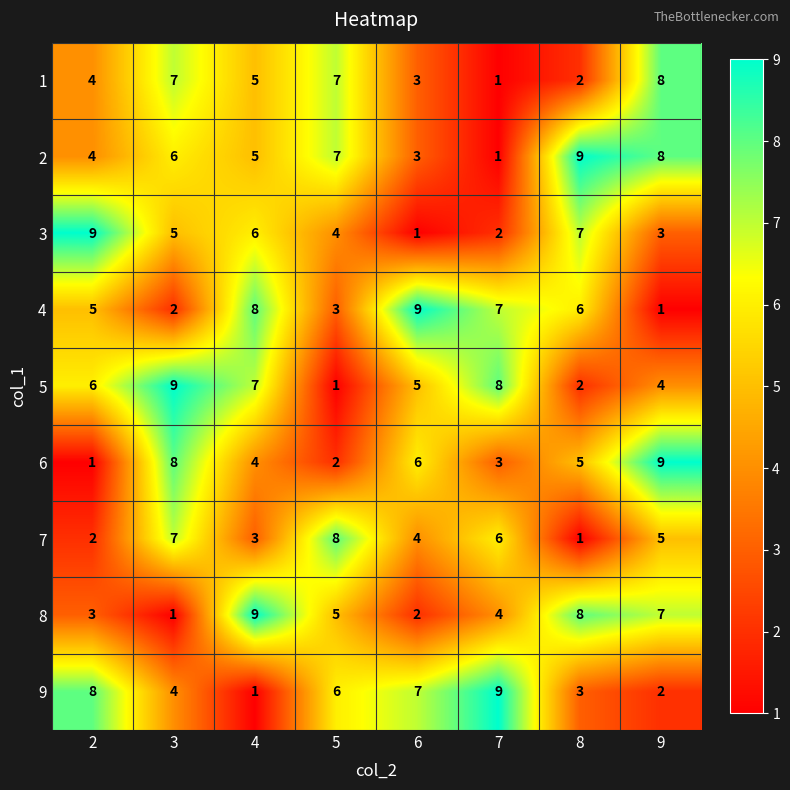

Between 2 and 5, which series saw the biggest shift?

7